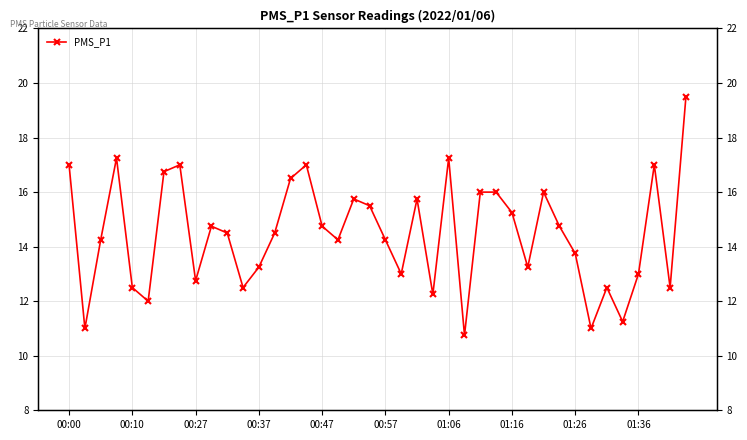

What is the value of the 13th point from the left?

13.2